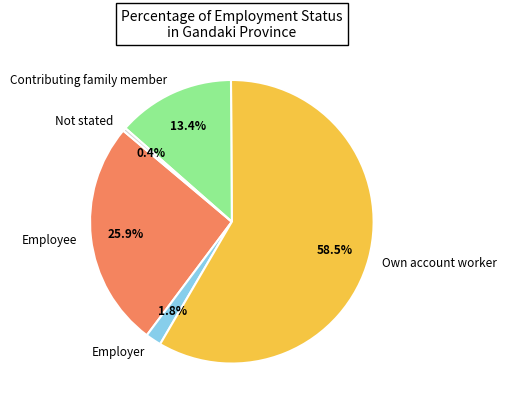

How many slices are in this pie chart?

5